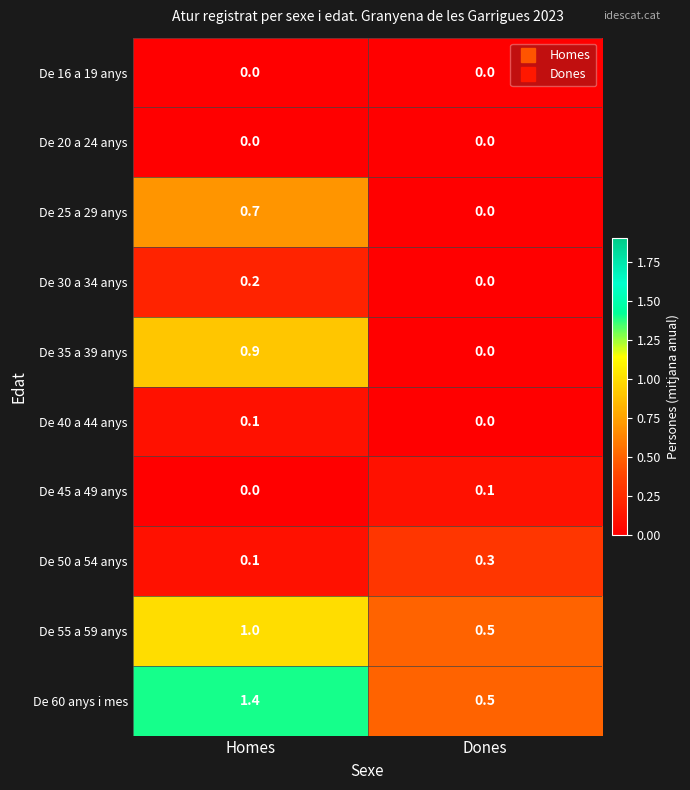

Which category has the highest value in the De 30 a 34 anys series?

Homes